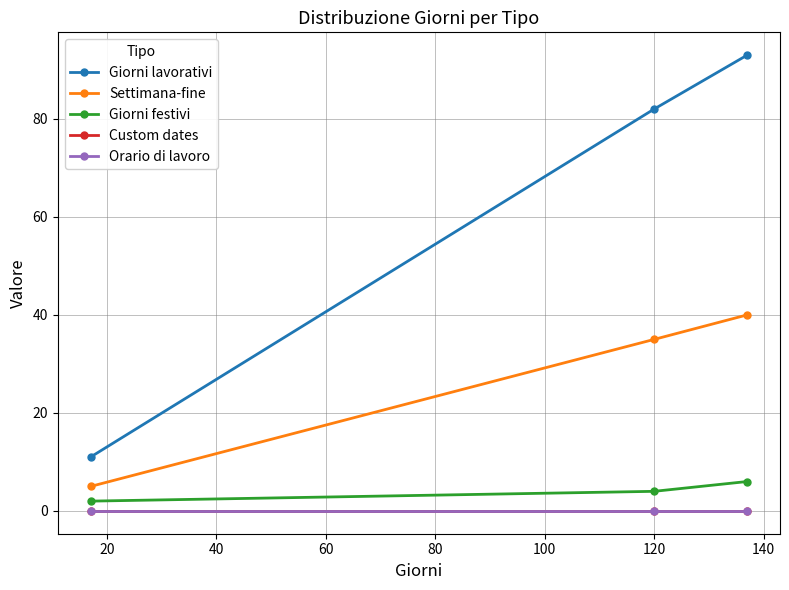

Is this an area chart (filled region under the line)?

No